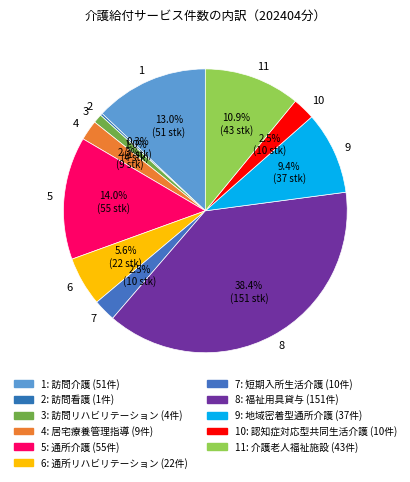

What is the largest slice in the pie chart?

8